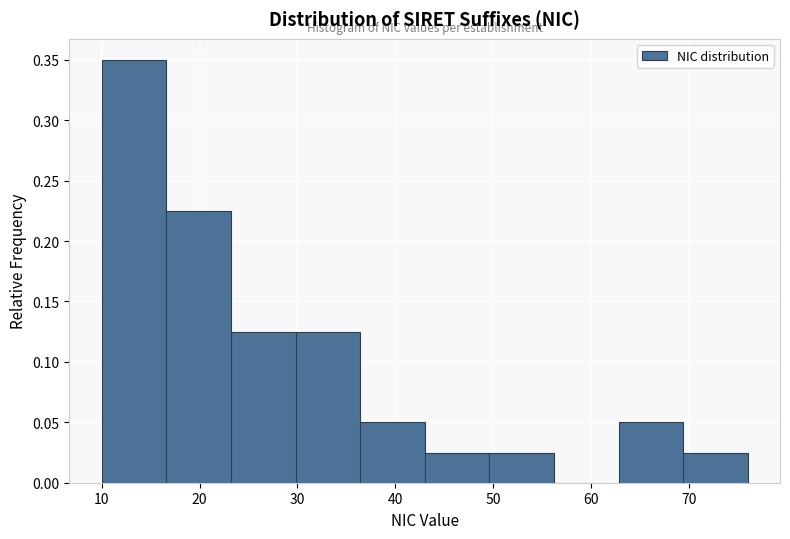

Reading left to right, list every bar in this chart as the range it spans on the x-axis followed by its height. Neither the bar edges nor the heights are printed on the chart, so give them approximately, as read against the axes.

10.0 to 16.6: 0.350
16.6 to 23.2: 0.225
23.2 to 29.8: 0.125
29.8 to 36.4: 0.125
36.4 to 43.0: 0.050
43.0 to 49.6: 0.025
49.6 to 56.2: 0.025
56.2 to 62.8: 0
62.8 to 69.4: 0.050
69.4 to 76.0: 0.025